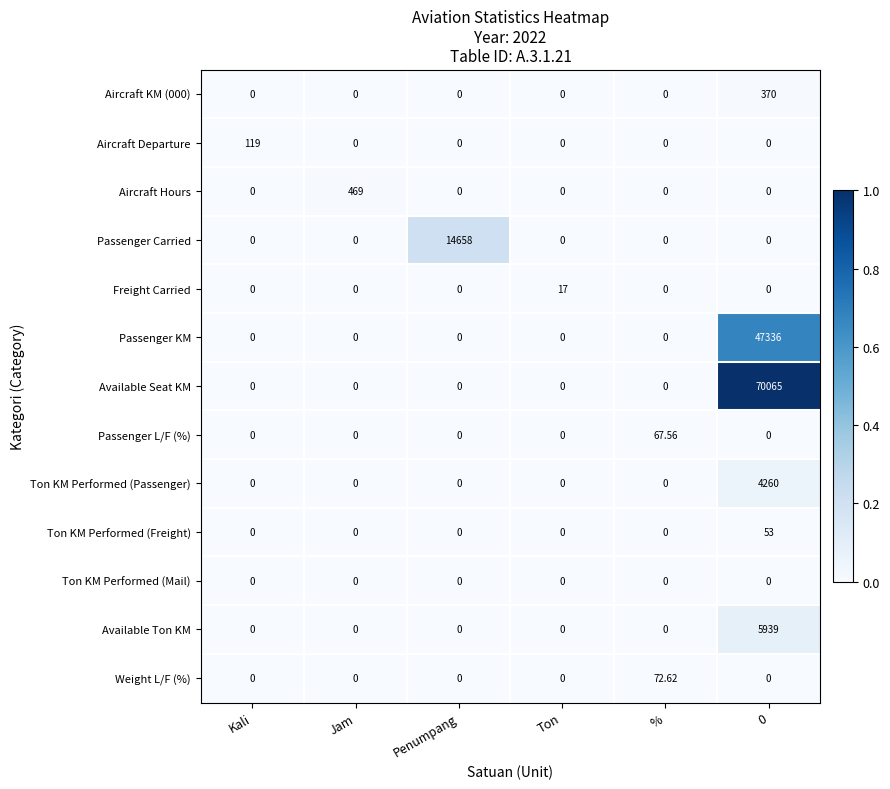

How many data points does each series have?

6